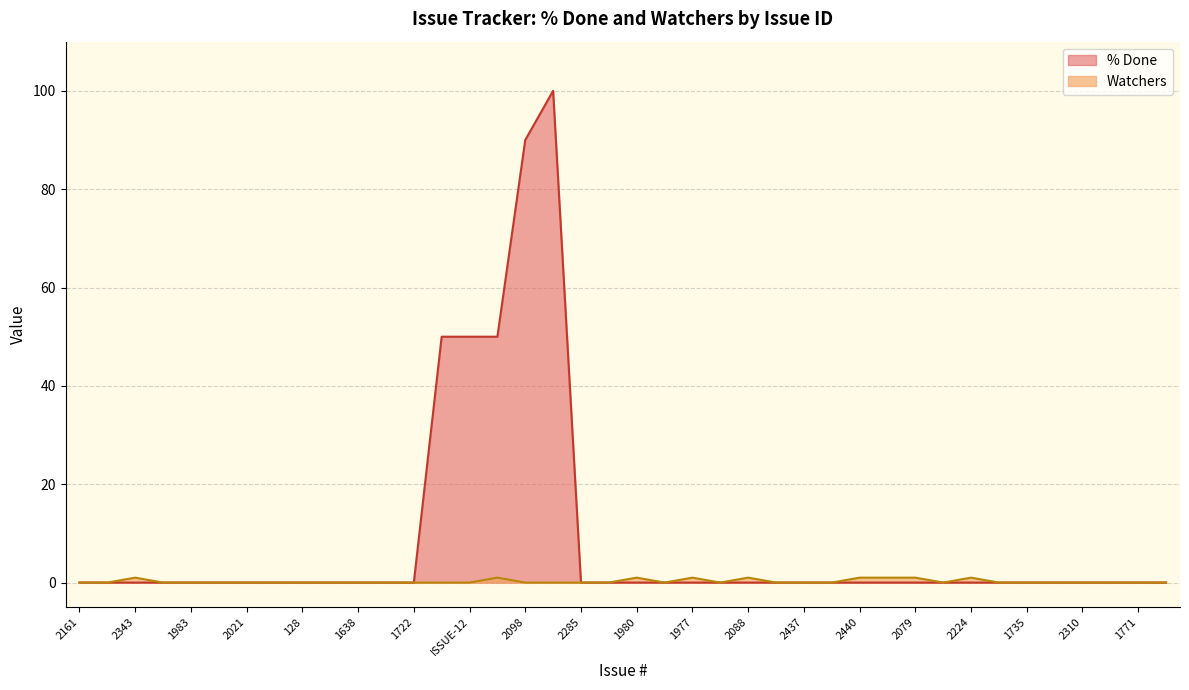

Reading right to left, list all the values displayed in this chart.

% Done: 2109=0	1771=0	2363=0	2310=0	1981=0	1735=0	2149=0	2224=0	2160=0	2079=0	1994=0	2440=0	2438=0	2437=0	2250=0	2088=0	2085=0	1977=0	2322=0	1980=0	2377=0	2285=0	2378=100	2098=90	ISSUE-17=50	ISSUE-12=50	2329=50	1722=0	2165=0	1638=0	192=0	128=0	1602=0	2021=0	1910=0	1983=0	1982=0	2343=0	2349=0	2161=0
Watchers: 2109=0	1771=0	2363=0	2310=0	1981=0	1735=0	2149=0	2224=1	2160=0	2079=1	1994=1	2440=1	2438=0	2437=0	2250=0	2088=1	2085=0	1977=1	2322=0	1980=1	2377=0	2285=0	2378=0	2098=0	ISSUE-17=1	ISSUE-12=0	2329=0	1722=0	2165=0	1638=0	192=0	128=0	1602=0	2021=0	1910=0	1983=0	1982=0	2343=1	2349=0	2161=0